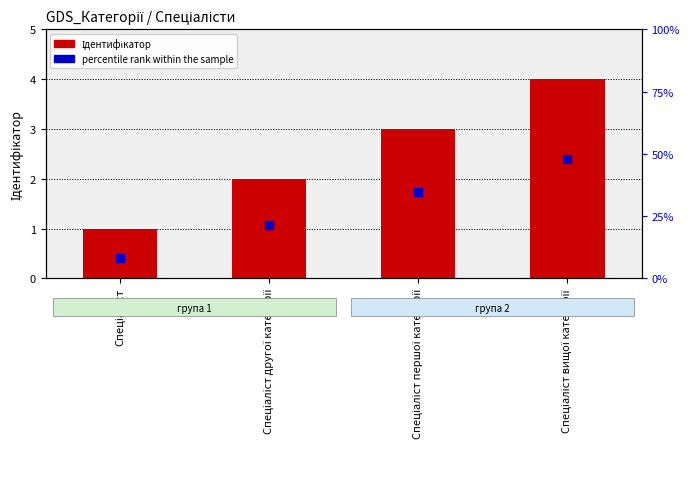

Is the value of percentile rank within the sample at Спеціаліст другої категорії greater than the value of Ідентифікатор at Спеціаліст?

Yes